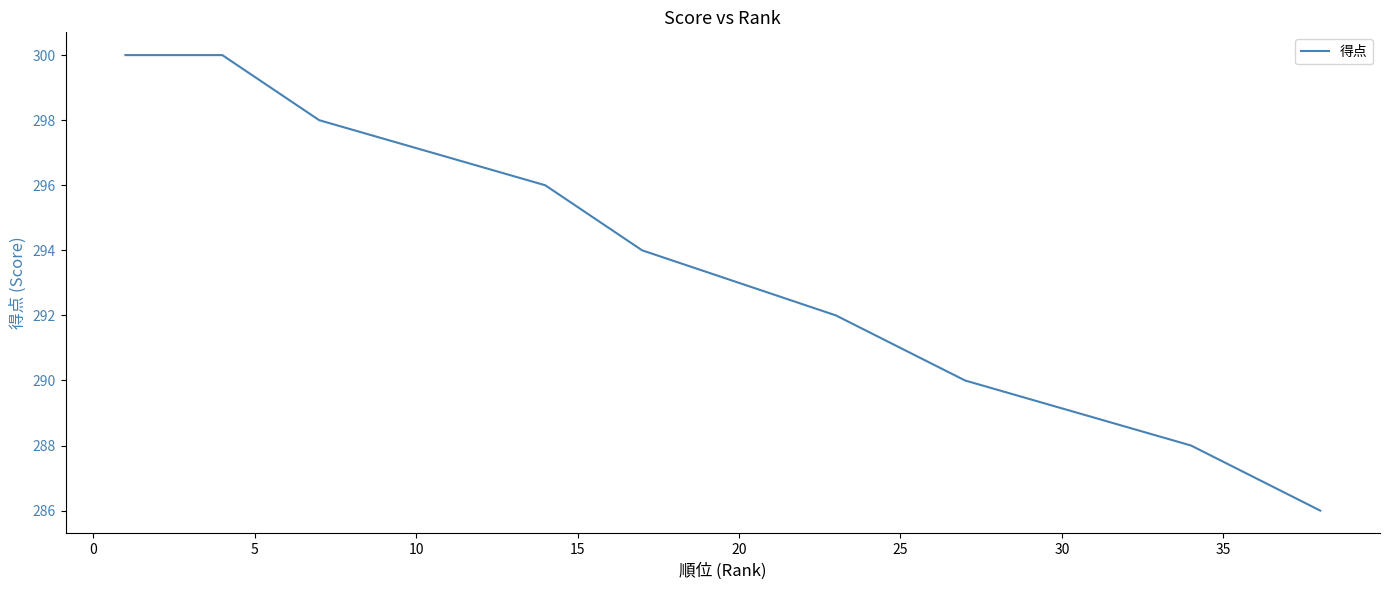

What is the smallest value displayed?

286